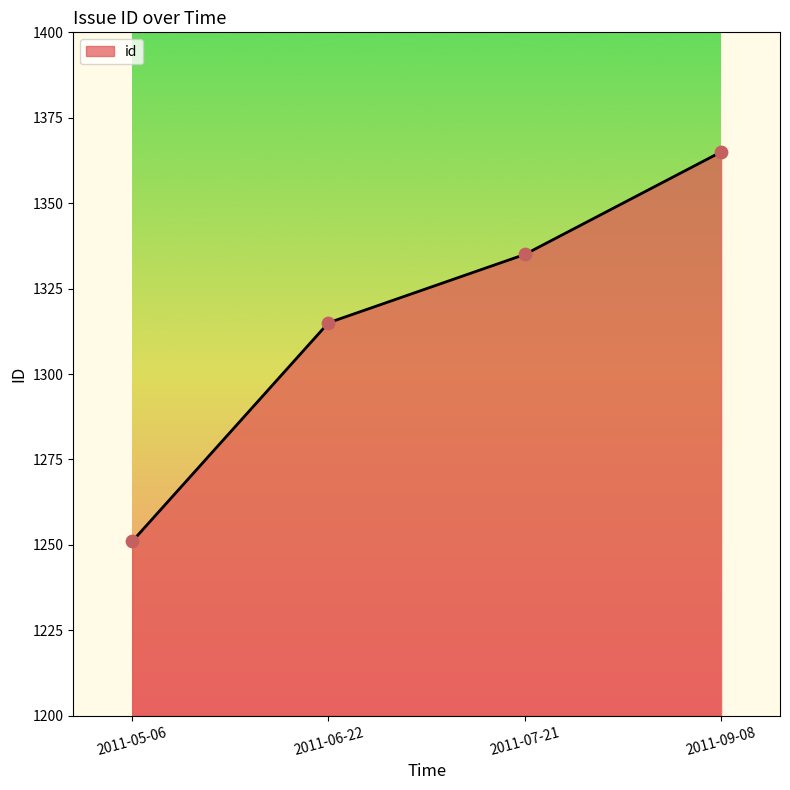

What is the change in value from 2011-05-06 to 2011-06-22?

+64